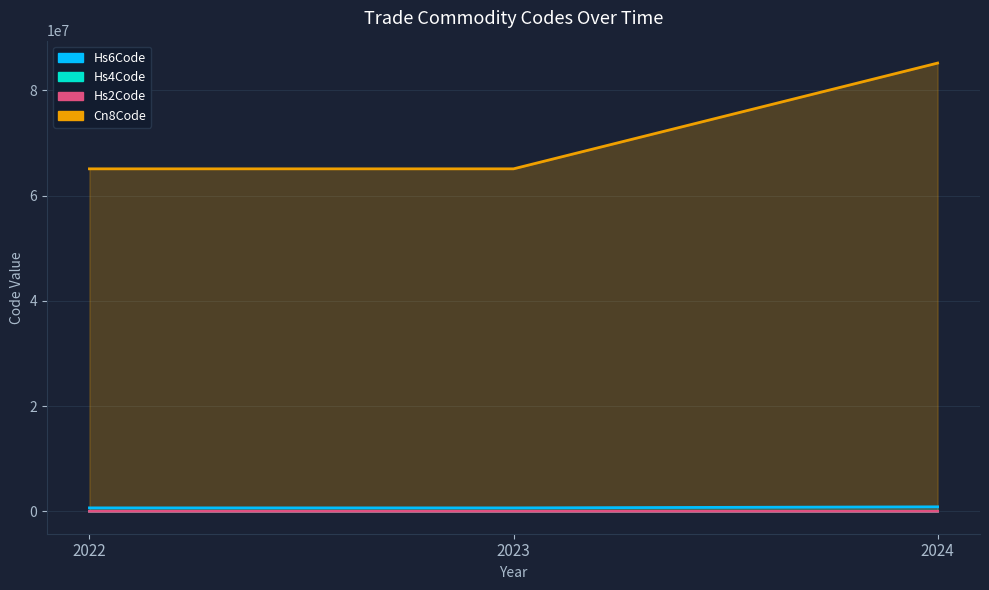

What is the highest value of the Hs2Code series?

8516